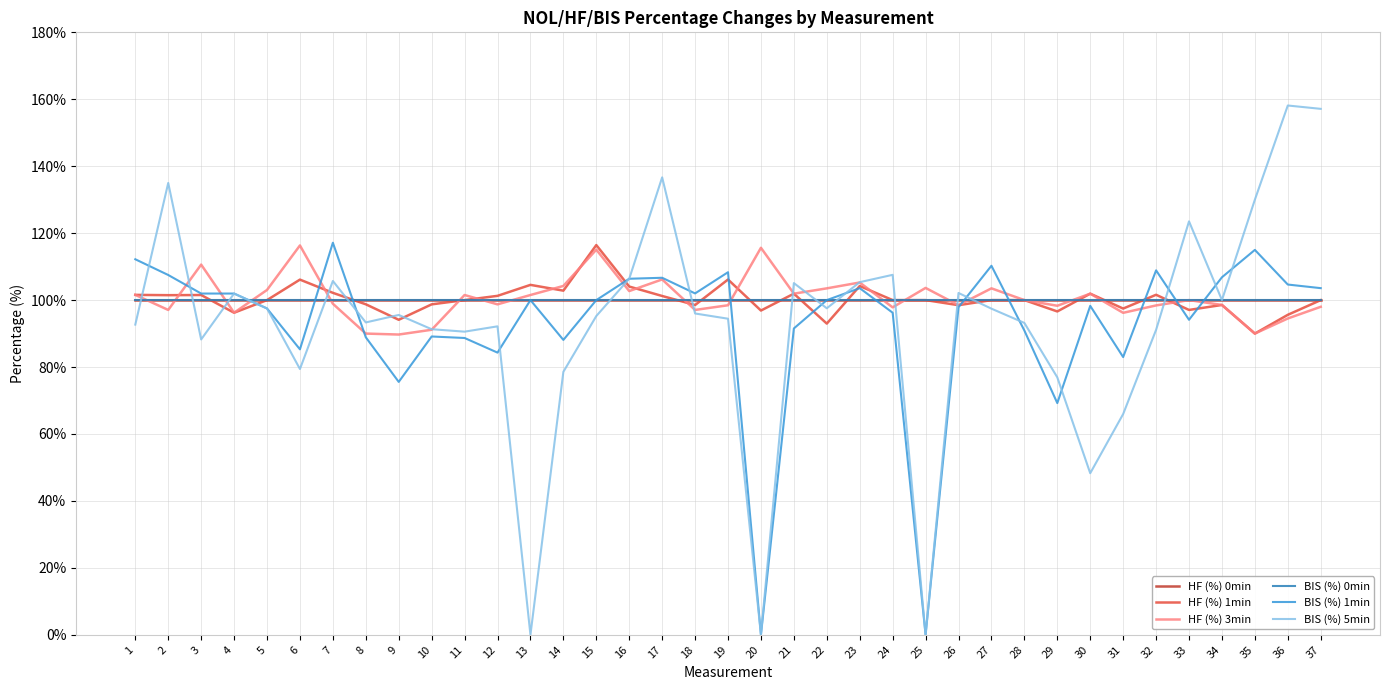

How many lines are shown in the chart?

6